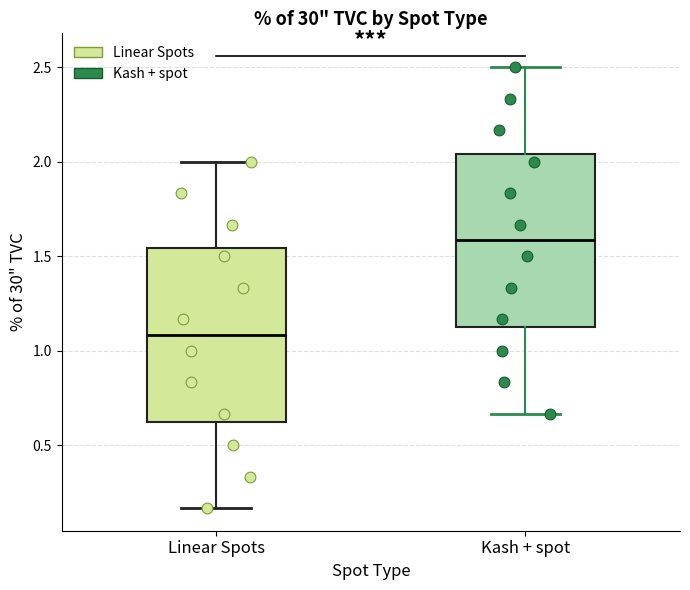

Reading left to right, read every box against the y-axis: the position of its median line, the range the box covers, and the ends of its whiskers. The values are not printed on the chart, so give them approximately, as read against the axis.

Linear Spots: median 1.10, box 0.65 to 1.55, whiskers 0.15 to 2.00
Kash + spot: median 1.60, box 1.15 to 2.05, whiskers 0.65 to 2.50